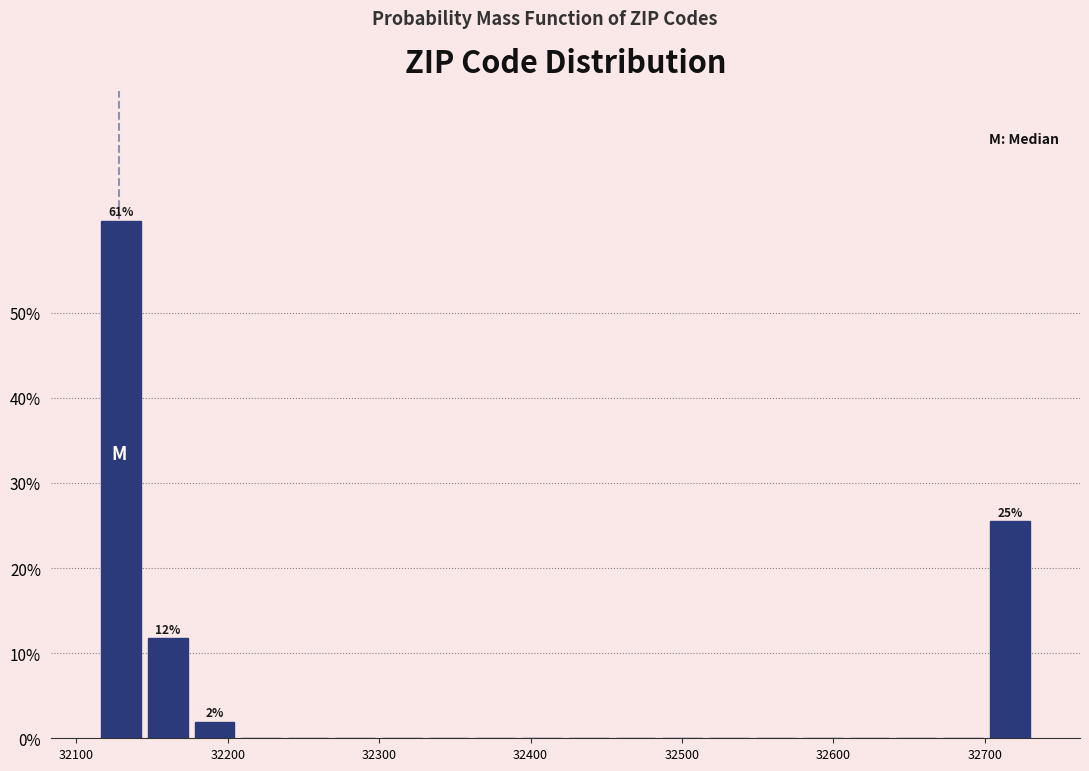

Read against the x-axis, roughly where is the centre of the tallest bar?

32130